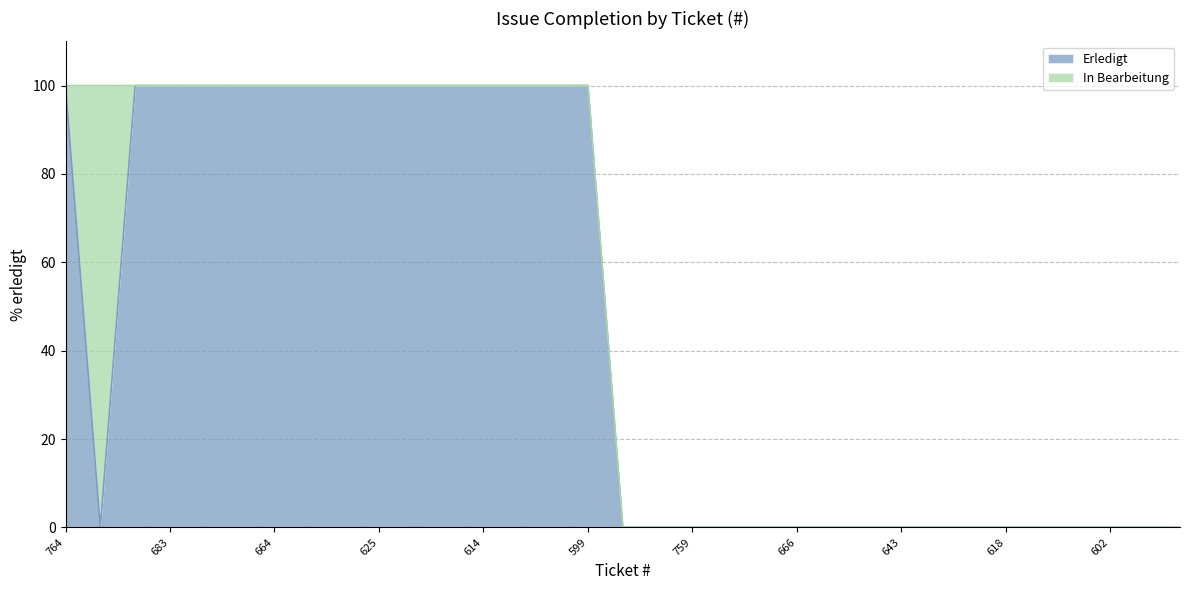

The chart shows a value of 29 at 625. True or false?

False